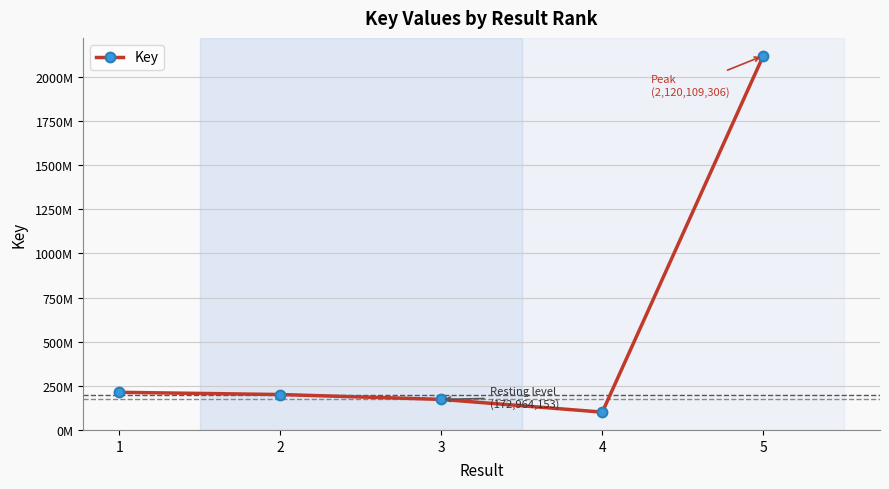

True or false: the data has more than 2 interior local peaks.

False